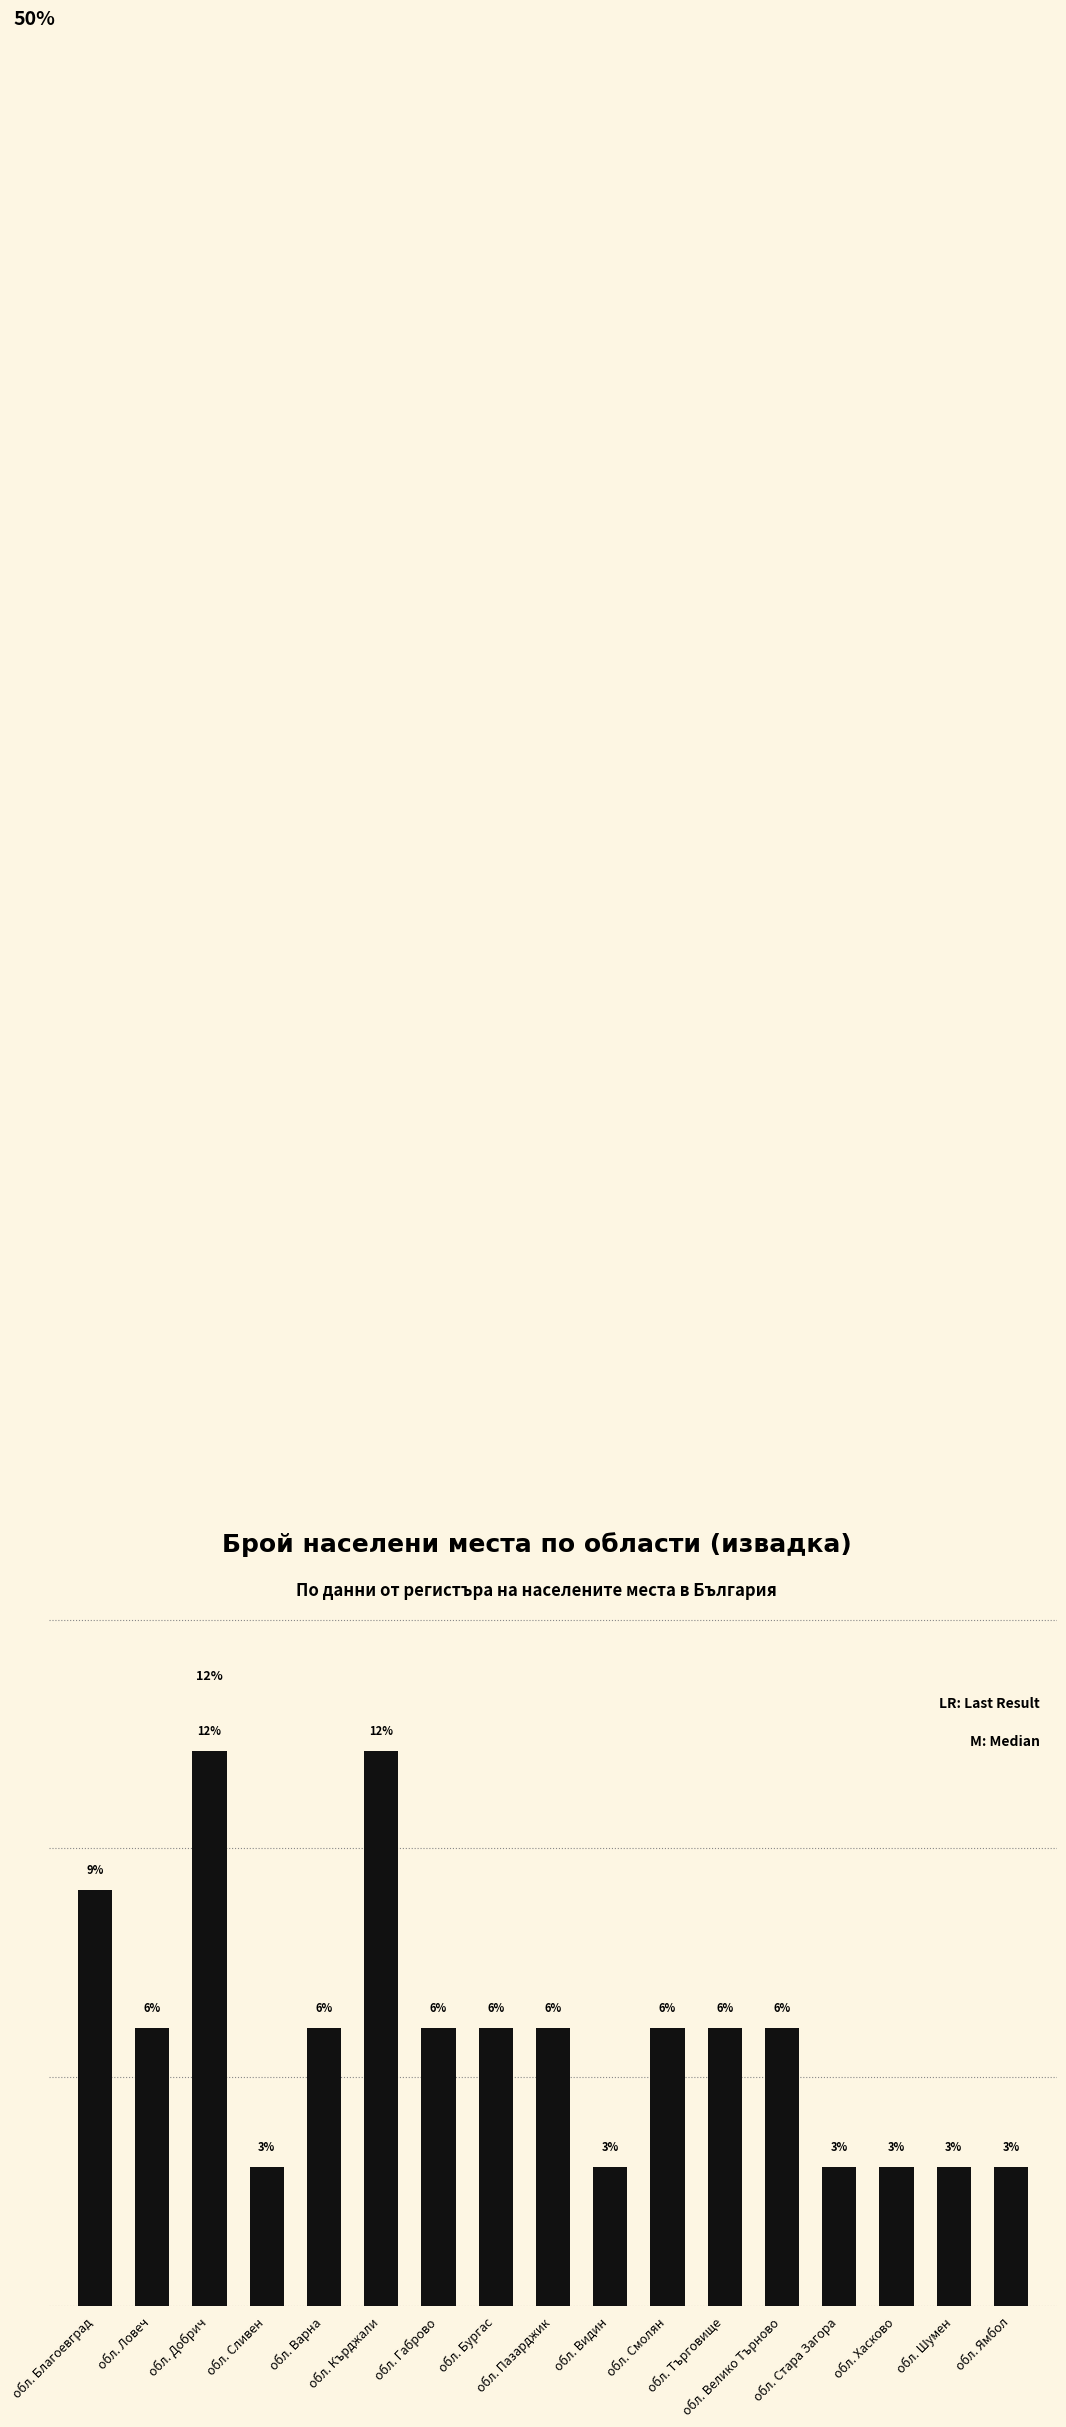

Reading right to left, list all the values displayed in this chart.

3.0	3.0	3.0	3.0	6.1	6.1	6.1	3.0	6.1	6.1	6.1	12.1	6.1	3.0	12.1	6.1	9.1